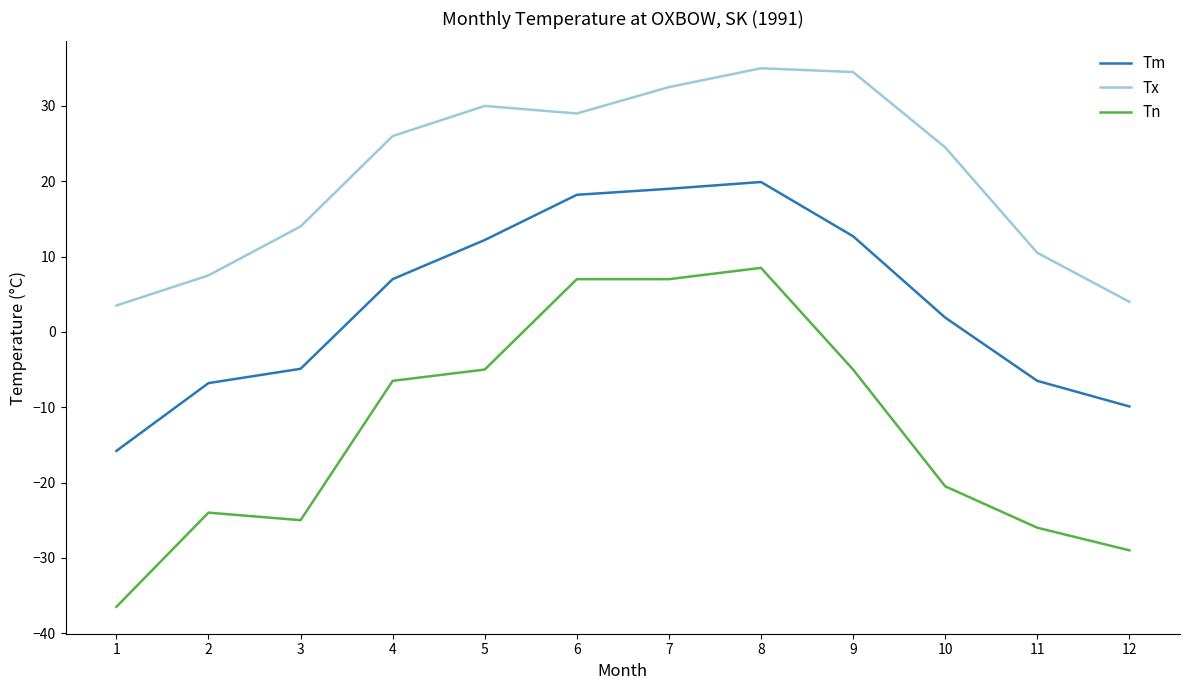

What is the spread (max minus min) of values at 11?

36.5